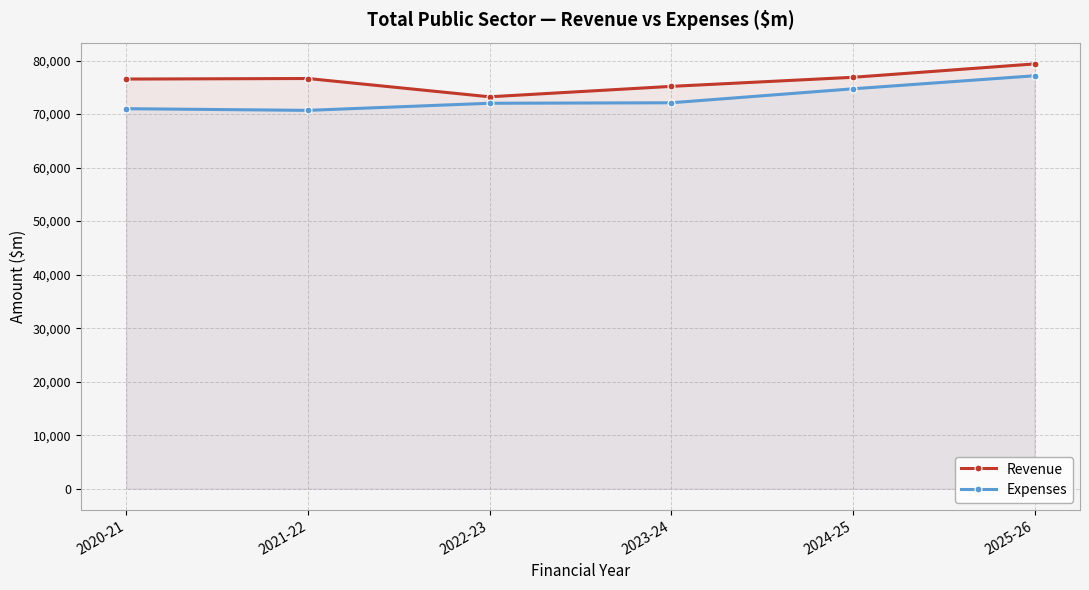

At which label is Expenses closest to 73928?

2024-25